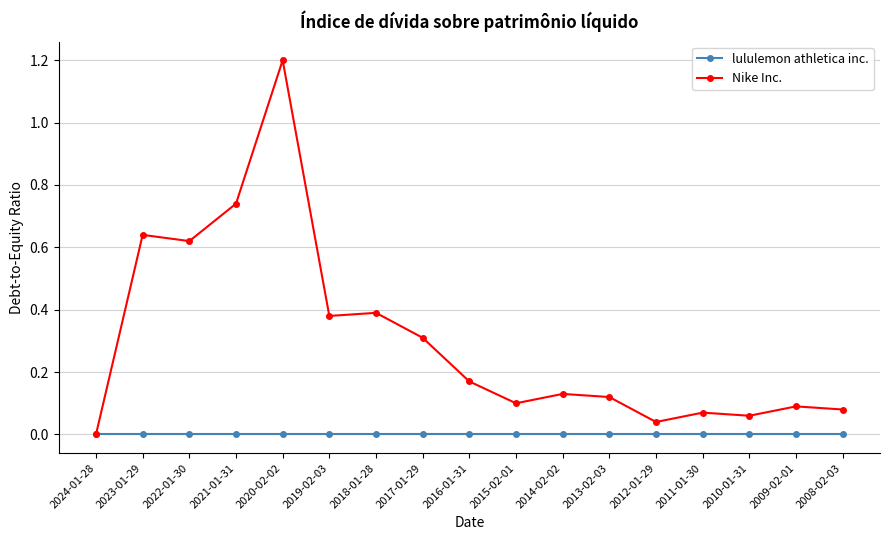

What are all the series names shown in the legend?

lululemon athletica inc., Nike Inc.